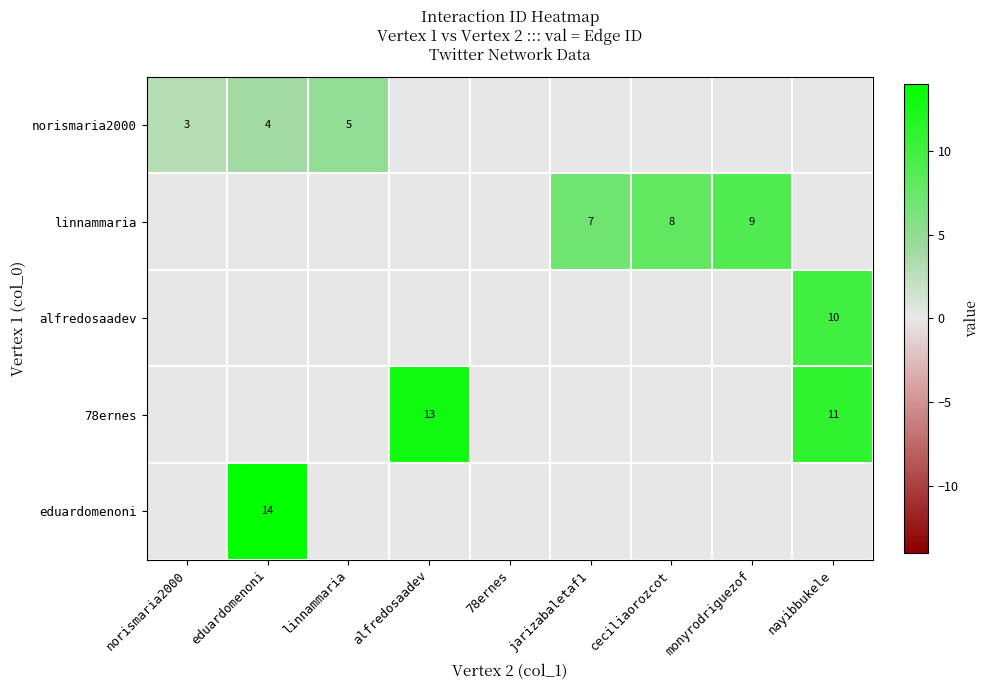

The value of 78ernes at nayibbukele is 11. True or false?

True